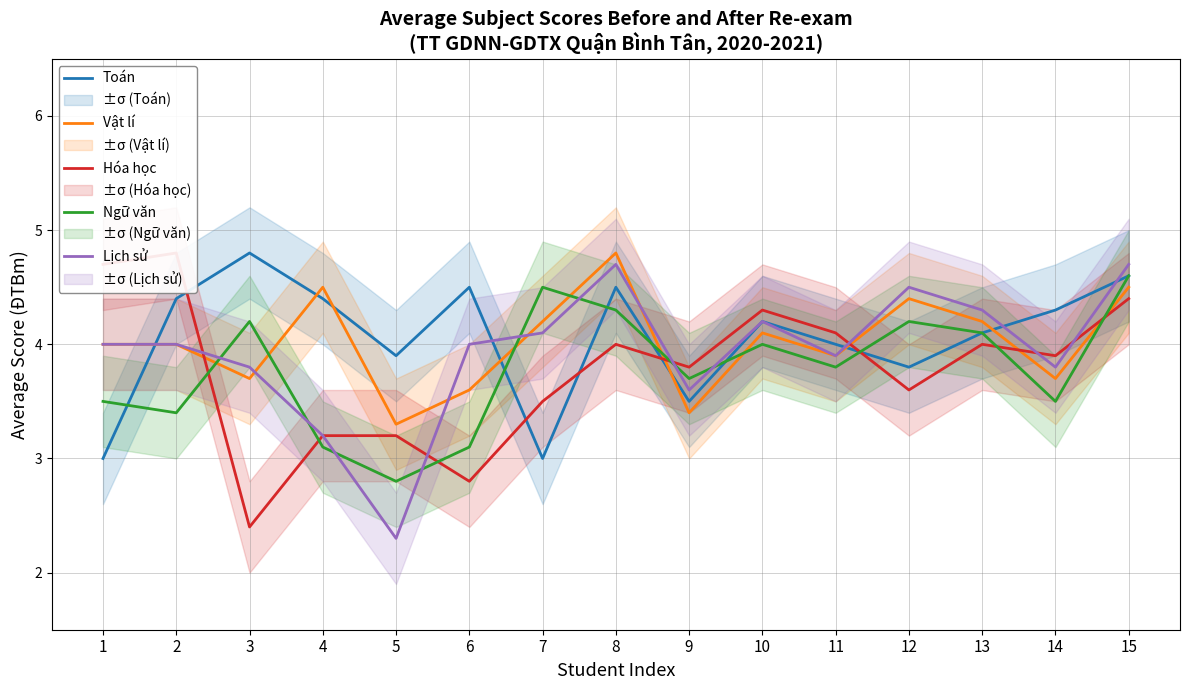

Which label corresponds to the smallest value in the chart?

5